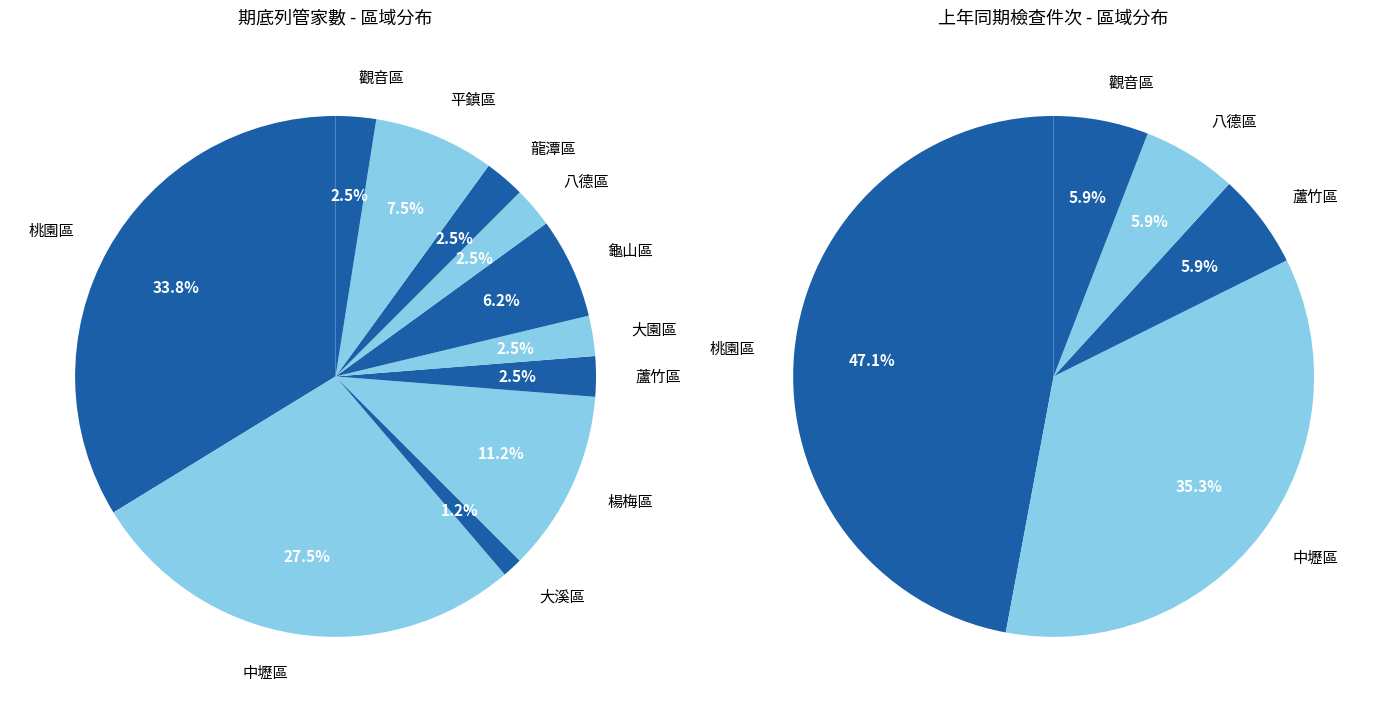

The 新屋區 slice represents 0% of the pie. True or false?

True